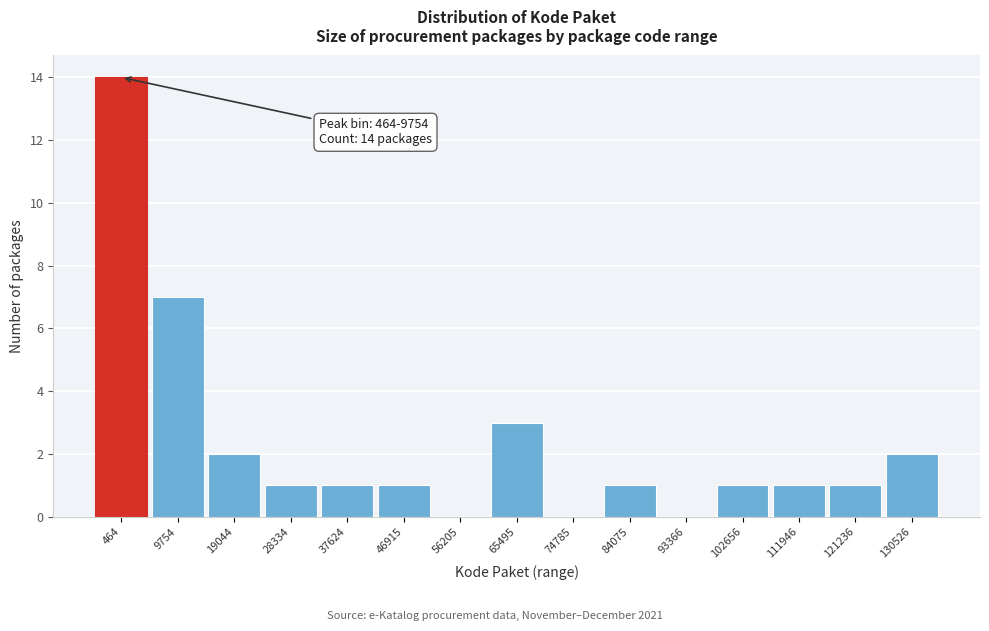

Reading right to left, extract all data points from this chart.

130526=2	121236=1	111946=1	102656=1	93366=0	84075=1	74785=0	65495=3	56205=0	46915=1	37624=1	28334=1	19044=2	9754=7	464=14